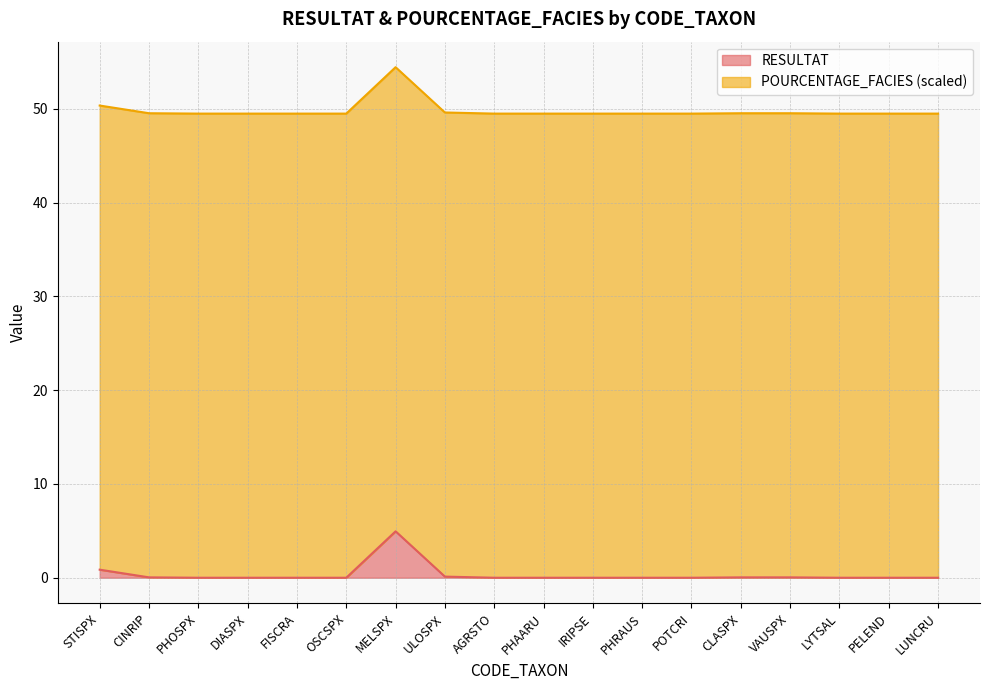

Rank the categories by value from highest to lowest.

MELSPX, STISPX, ULOSPX, CINRIP, CLASPX, VAUSPX, PHOSPX, DIASPX, FISCRA, OSCSPX, AGRSTO, PHAARU, IRIPSE, PHRAUS, POTCRI, LYTSAL, PELEND, LUNCRU